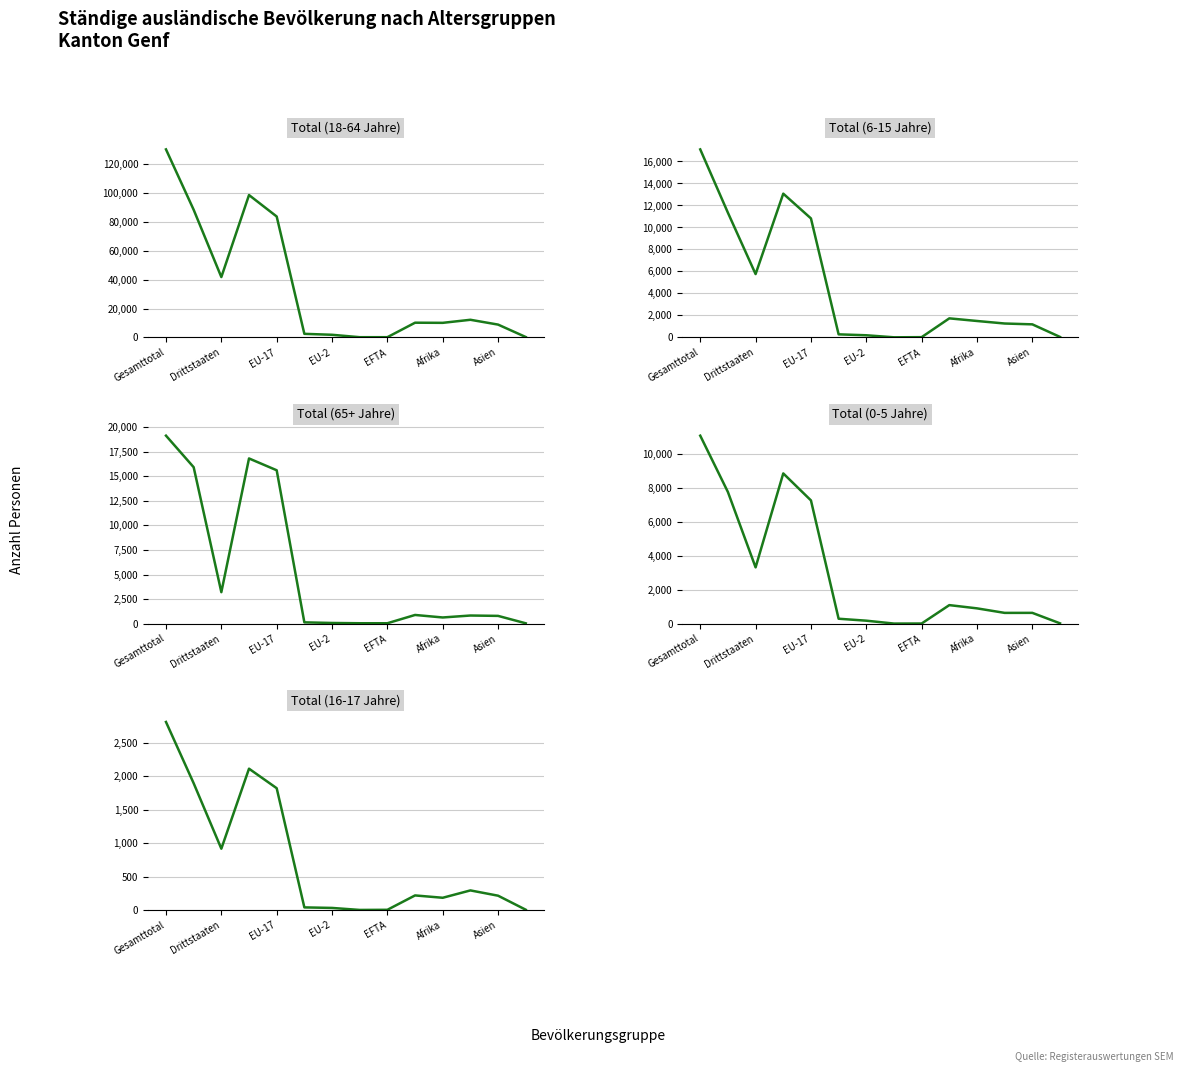

True or false: Total (16-17 Jahre) and Total (18-64 Jahre) cross at least once.

False